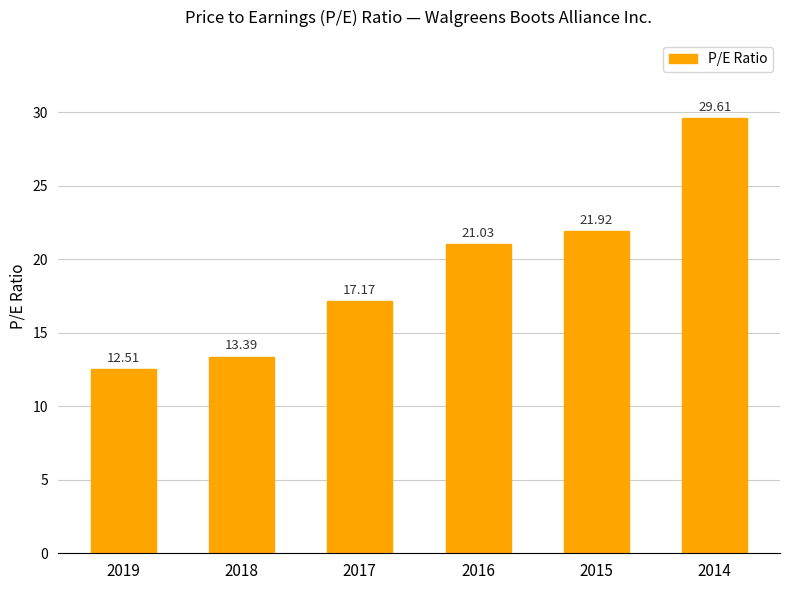

Which category has the lowest value across all series?

2019